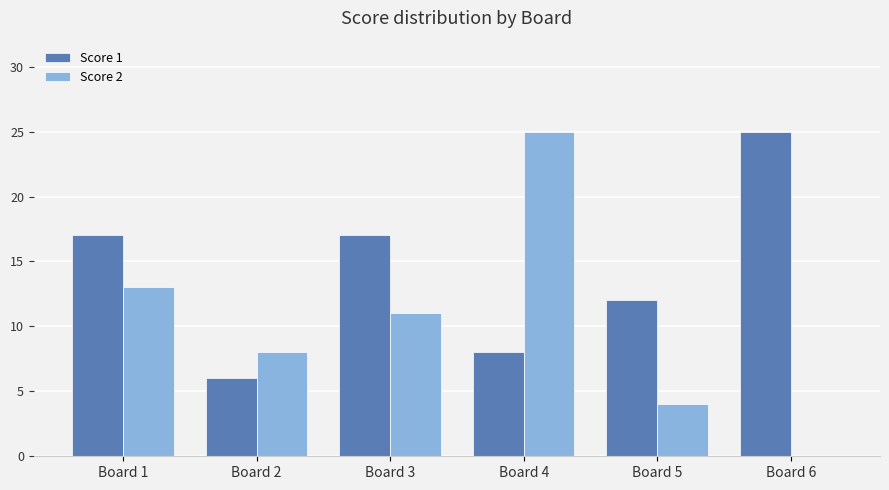

Which series has the largest total across all categories?

Score 1